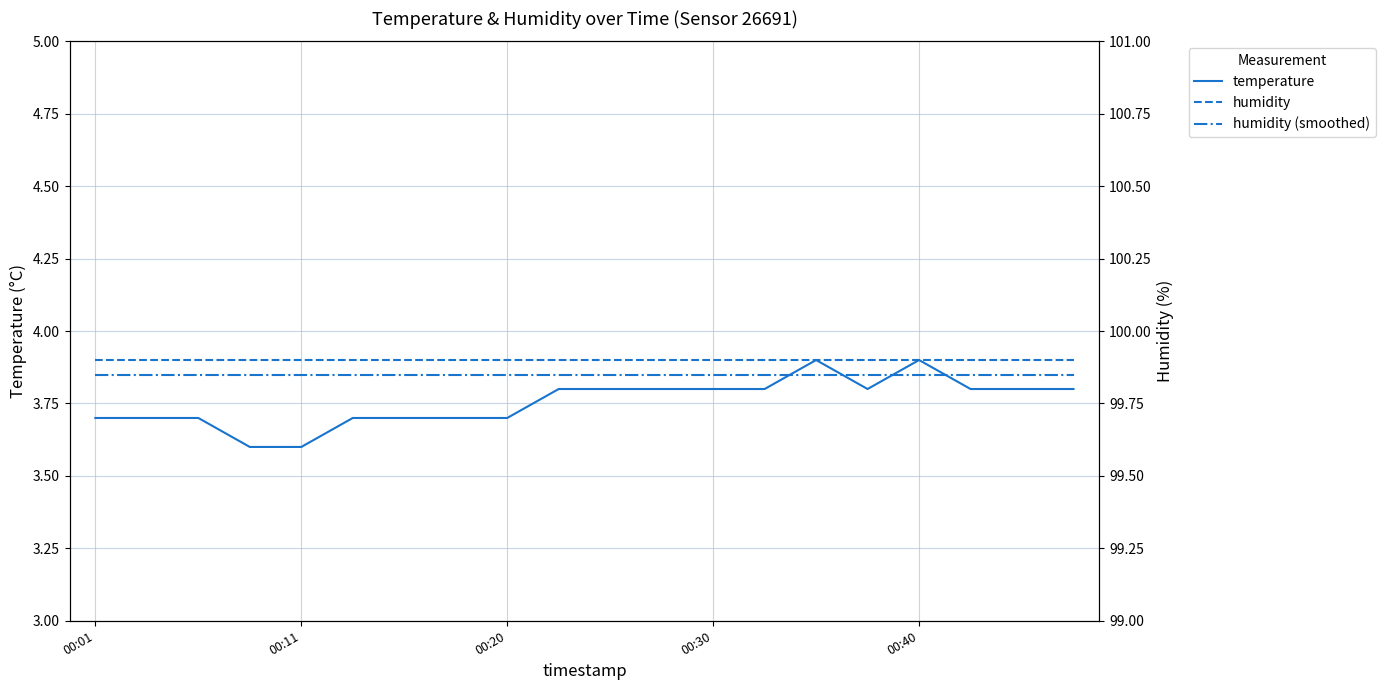

At 5, list the series in order from largest to smallest.

humidity, humidity (smoothed), temperature